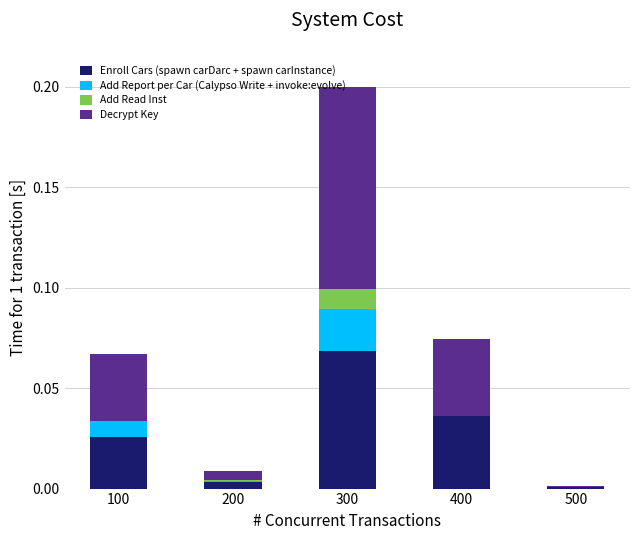

Count the number of categories in the chart.

5